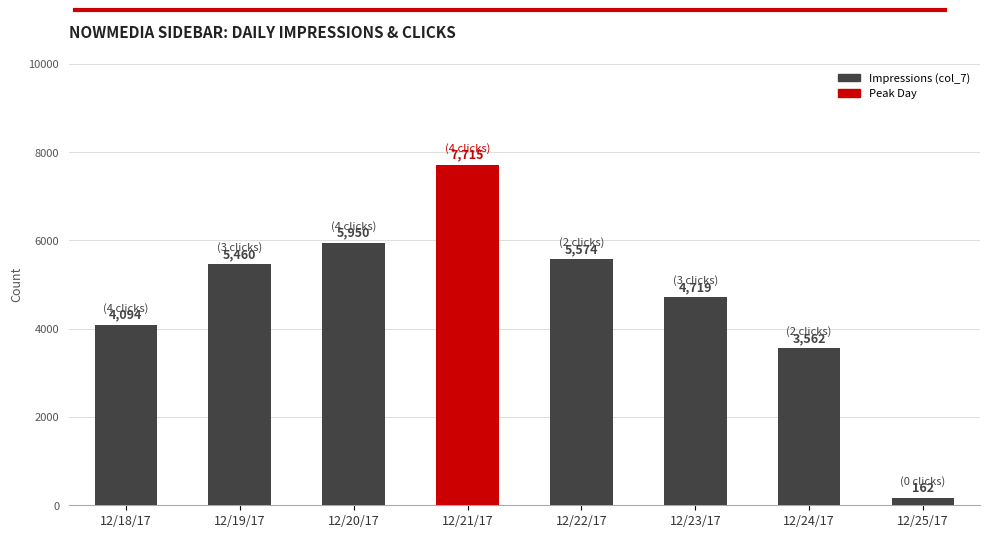

What is the sum of all values?

37236